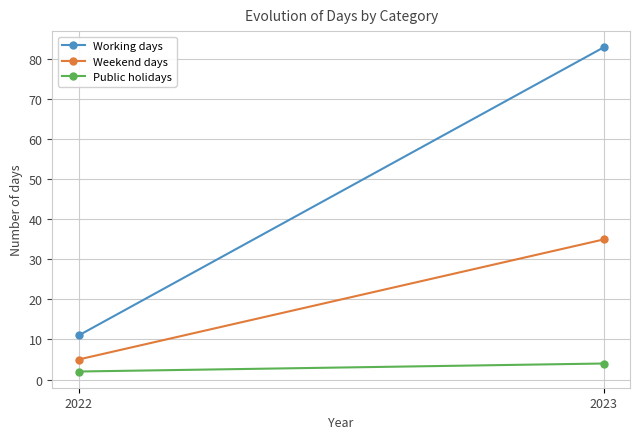

True or false: Public holidays has a value of 3 at 2022.

False